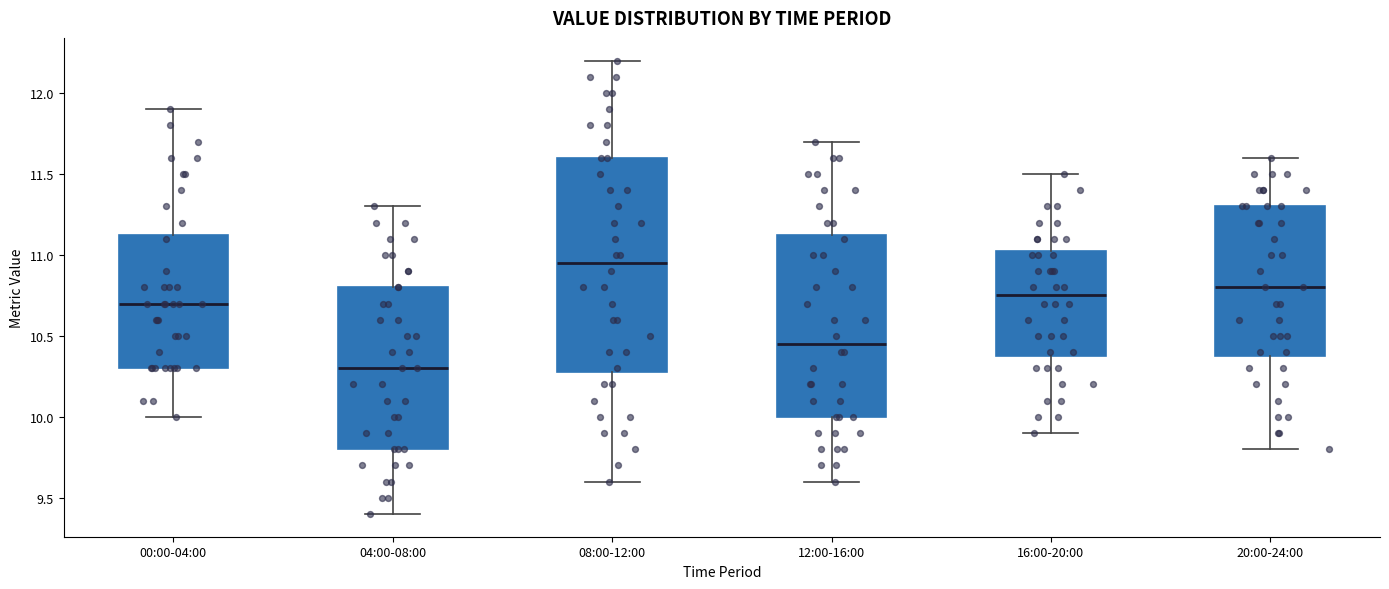

Where does the median line of the box for 16:00-20:00 sit on the y-axis? The values are not printed on the chart, so give them approximately, as read against the axis.

10.75